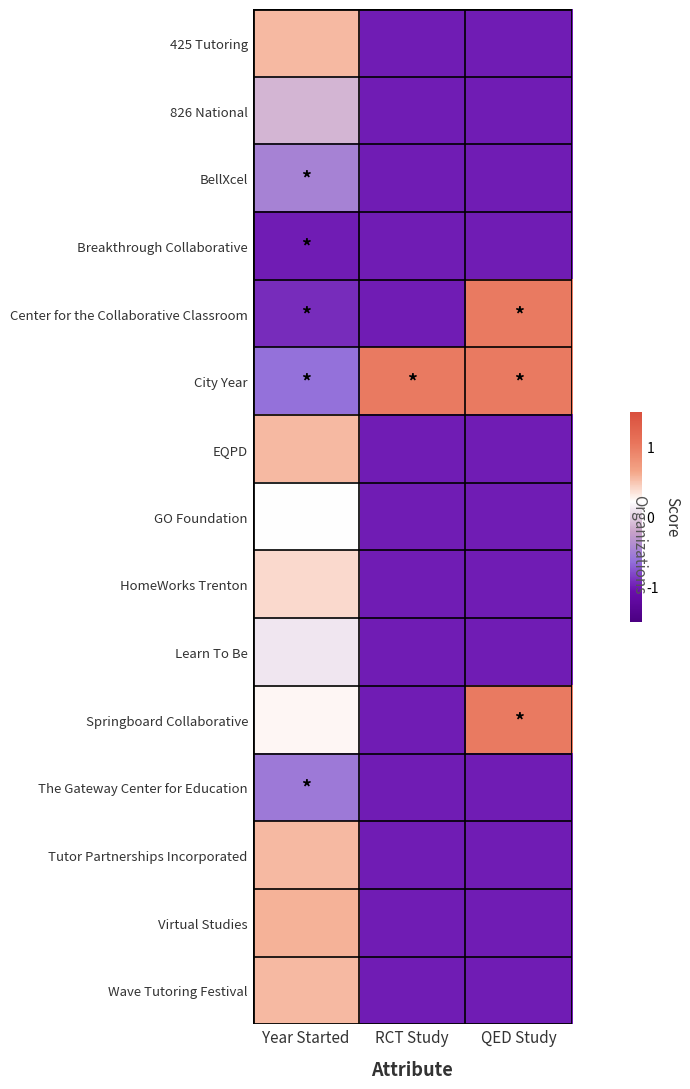

Which series has the widest spread of values?

Center for the Collaborative Classroom